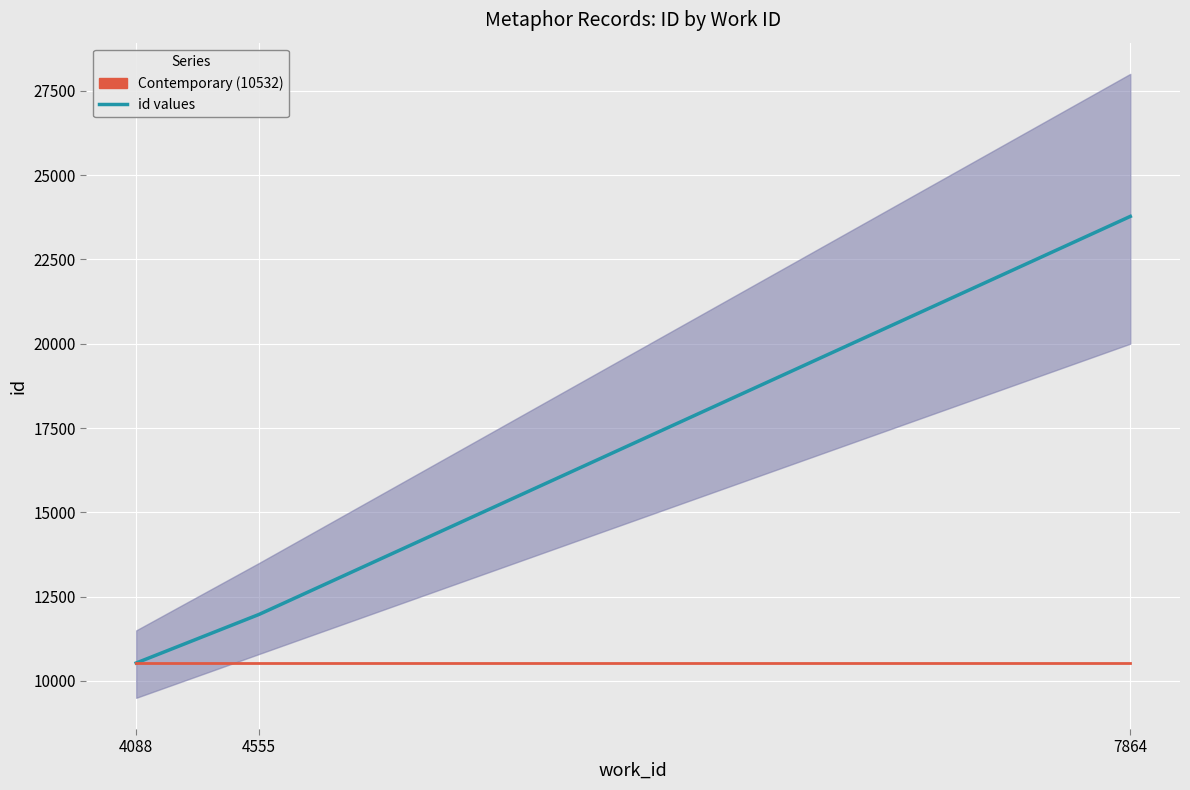

Is this an area chart (filled region under the line)?

No